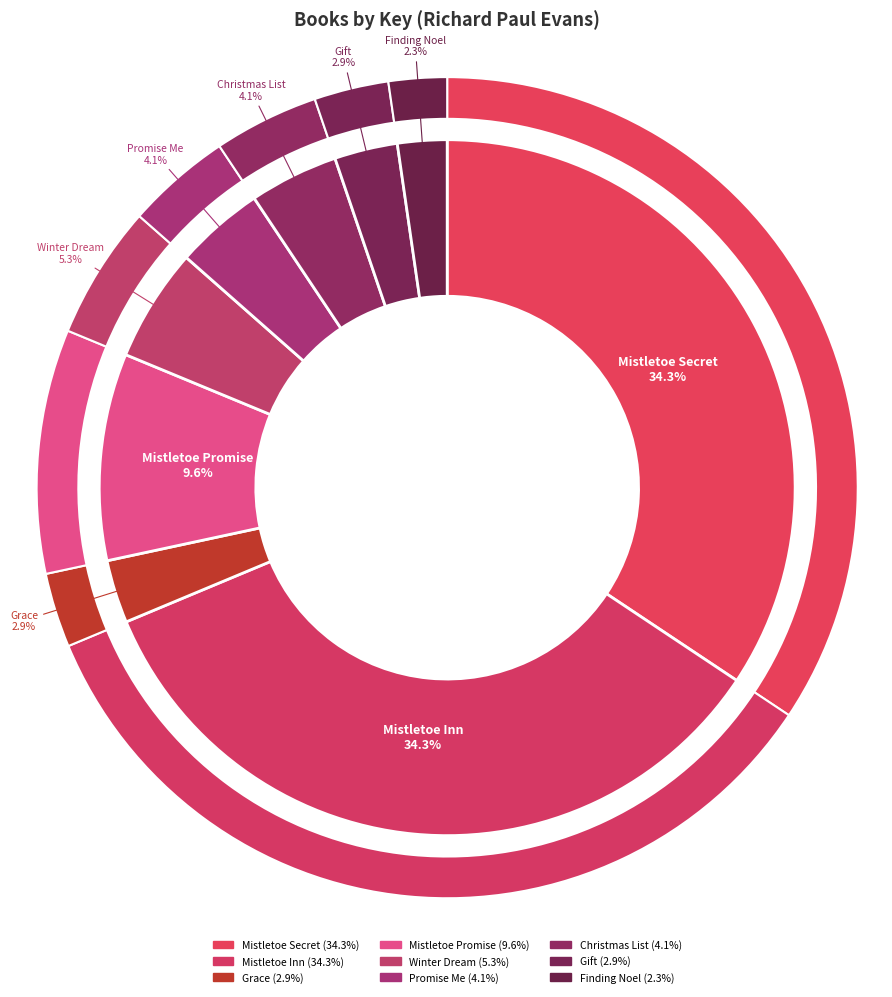

Is there any slice that represents more than half of the pie?

No